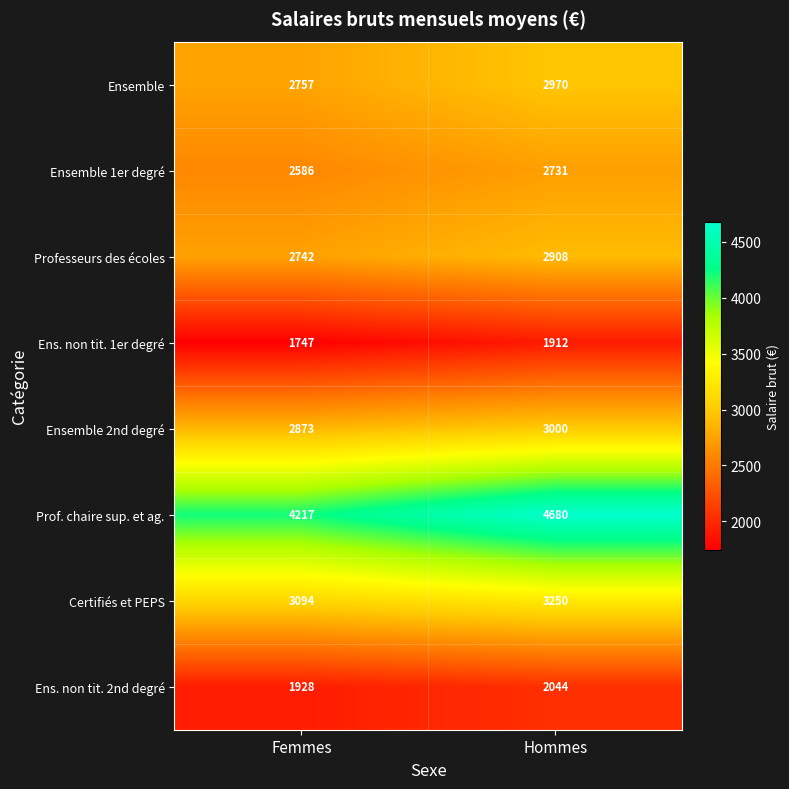

At which label does Prof. chaire sup. et ag. reach its peak?

Hommes